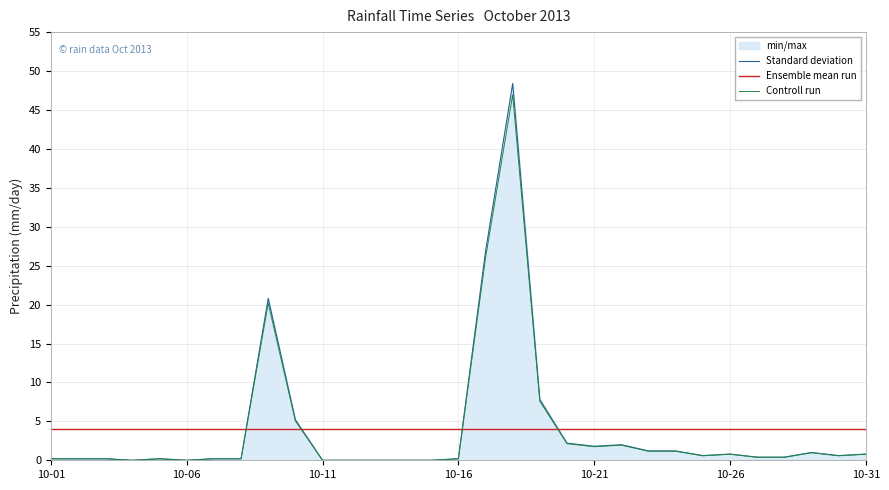

The Ensemble mean run series shows 4.0 at 10-31. True or false?

True